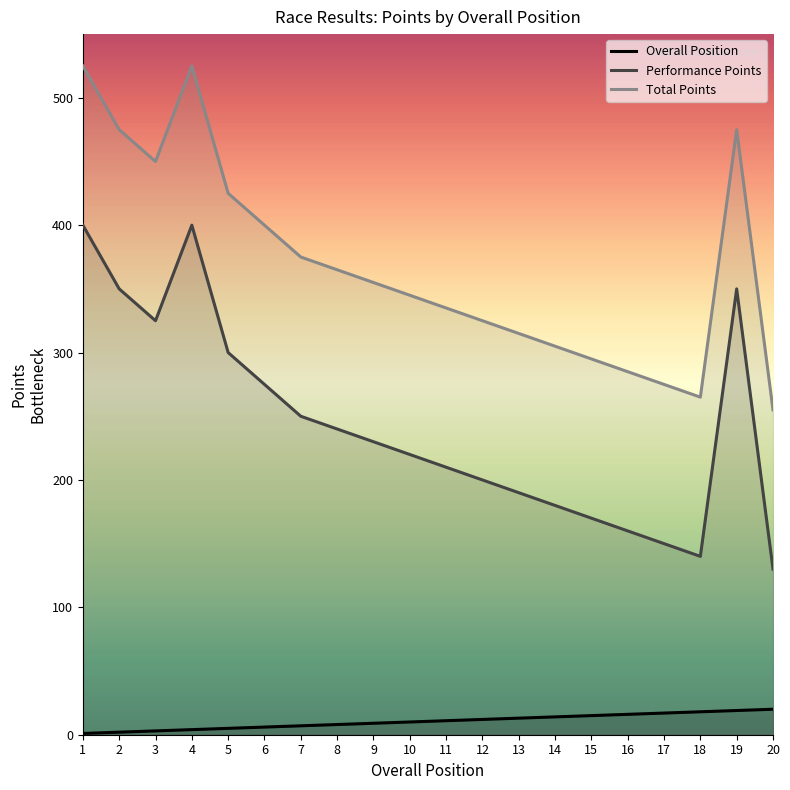

List the labels in order of Performance Points value, smallest first.

20, 18, 17, 16, 15, 14, 13, 12, 11, 10, 9, 8, 7, 6, 5, 3, 2, 19, 1, 4